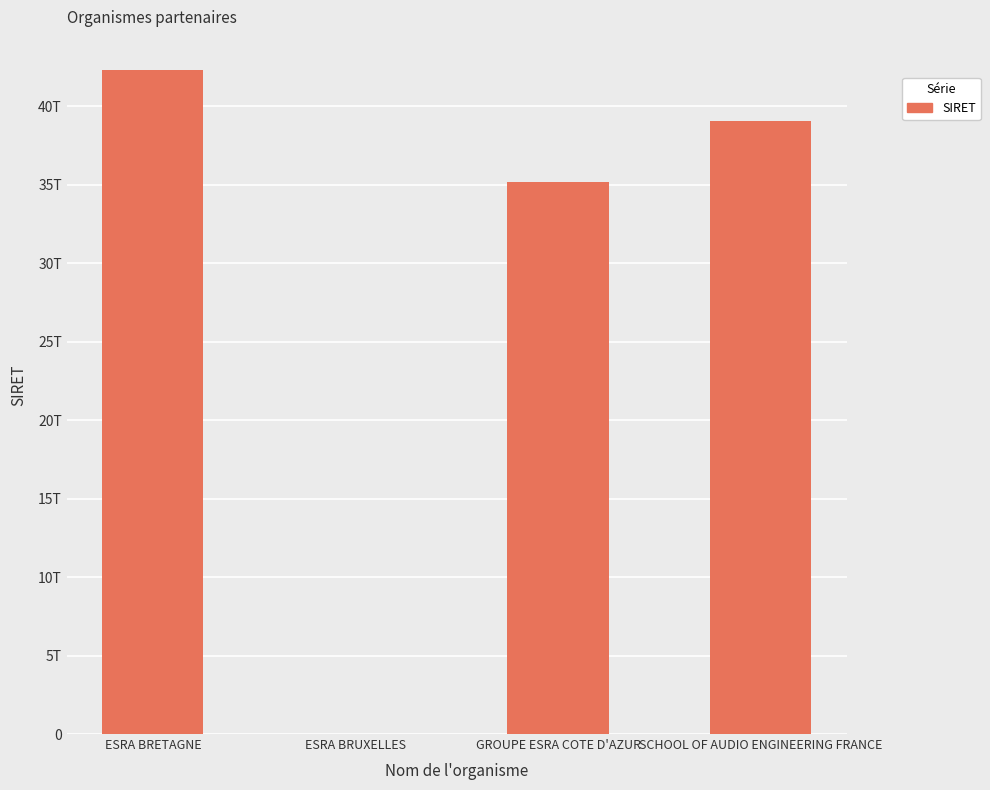

How many data points are above 39020328900017?

1